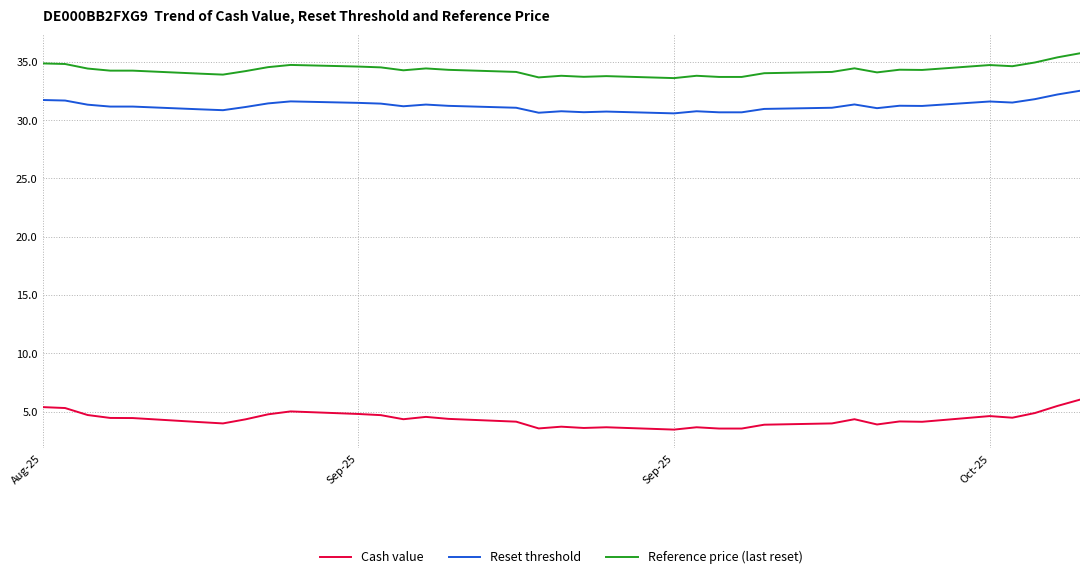

At how many categories does at least one series exceed 10?

35